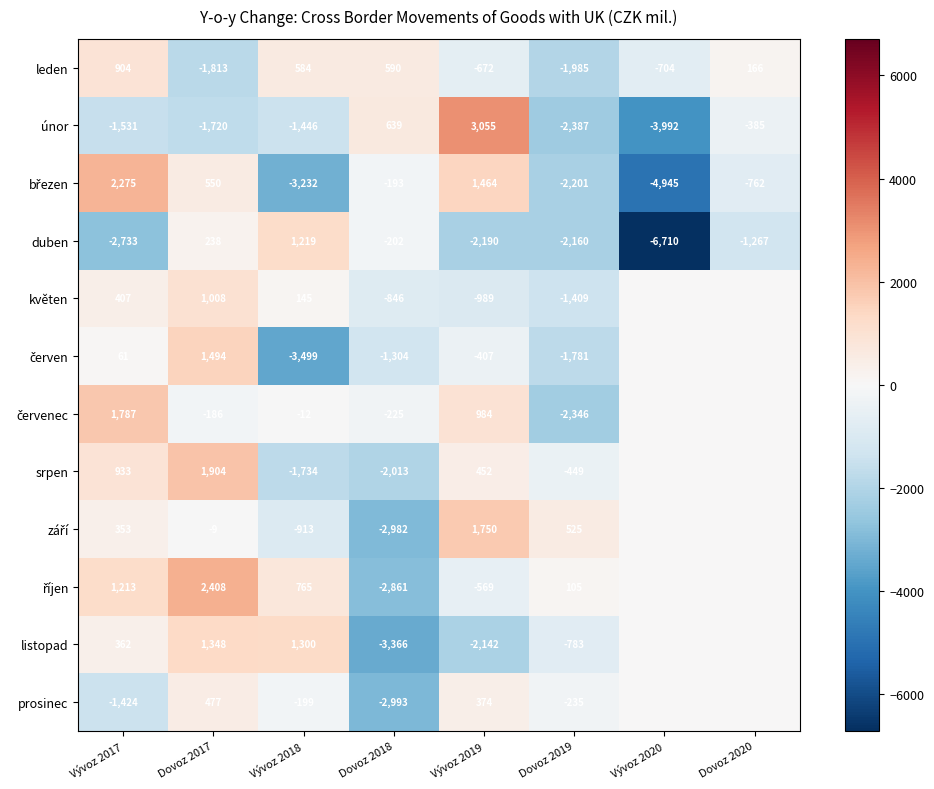

The value of leden at Vývoz 2017 is 321. True or false?

False